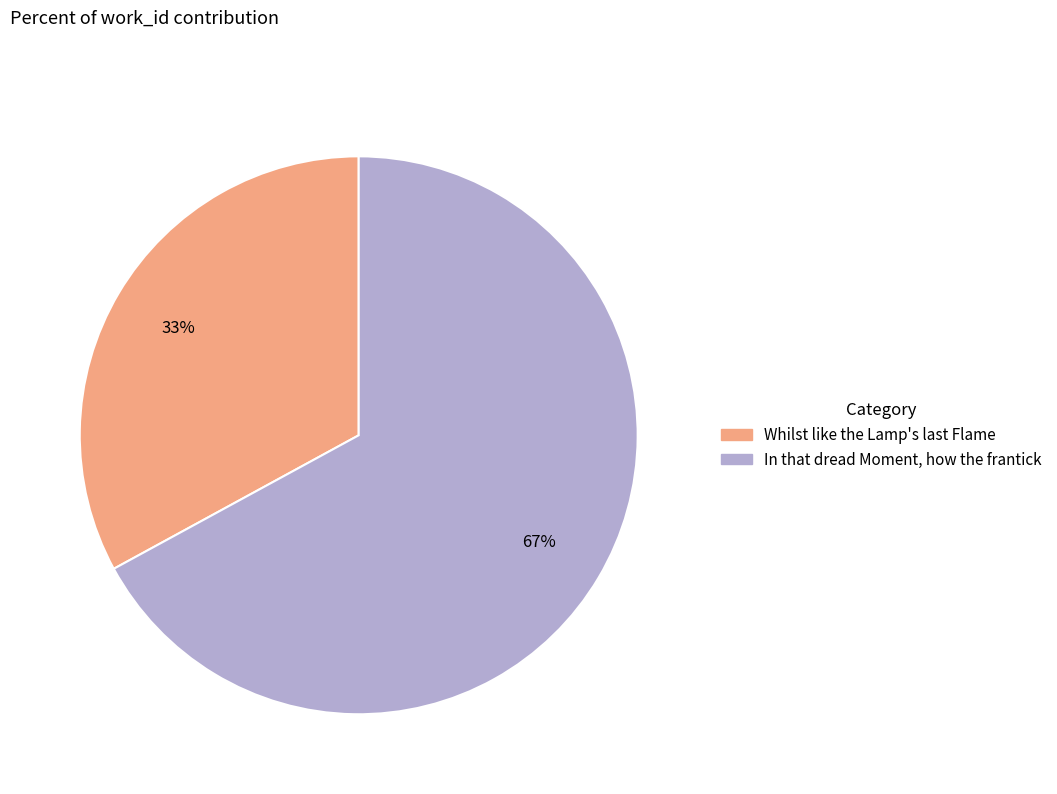

How many segments does this pie chart have?

2